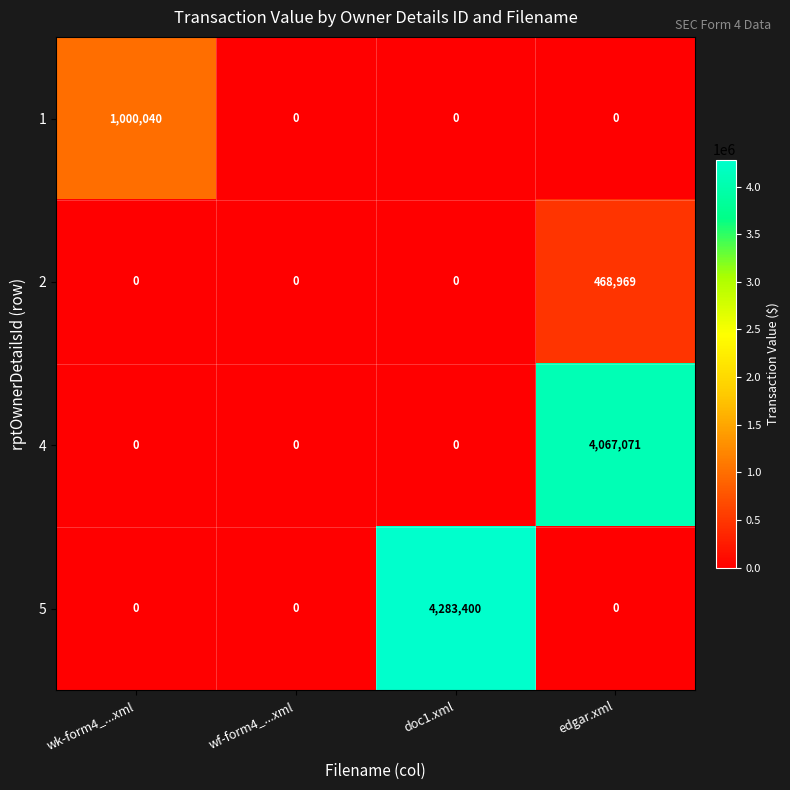

At how many categories does at least one series exceed 4283166?

1